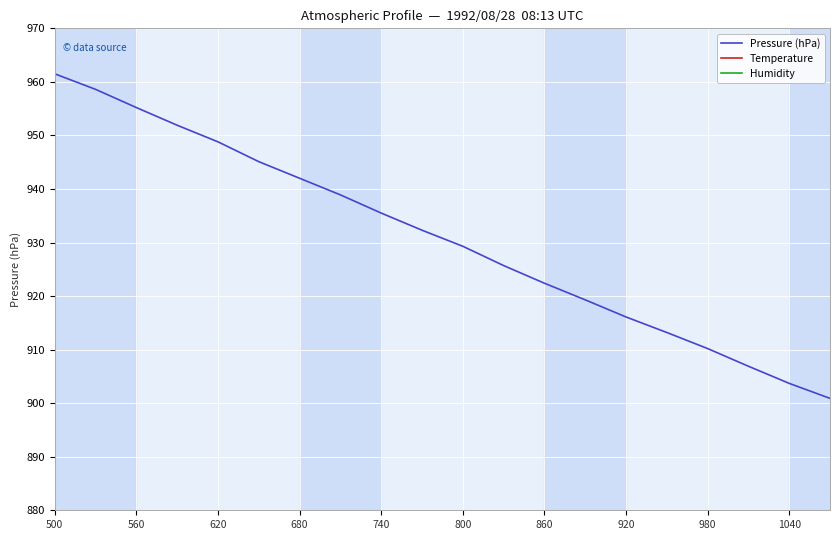

What is the difference between the maximum and minimum values in the Humidity series?

10.3